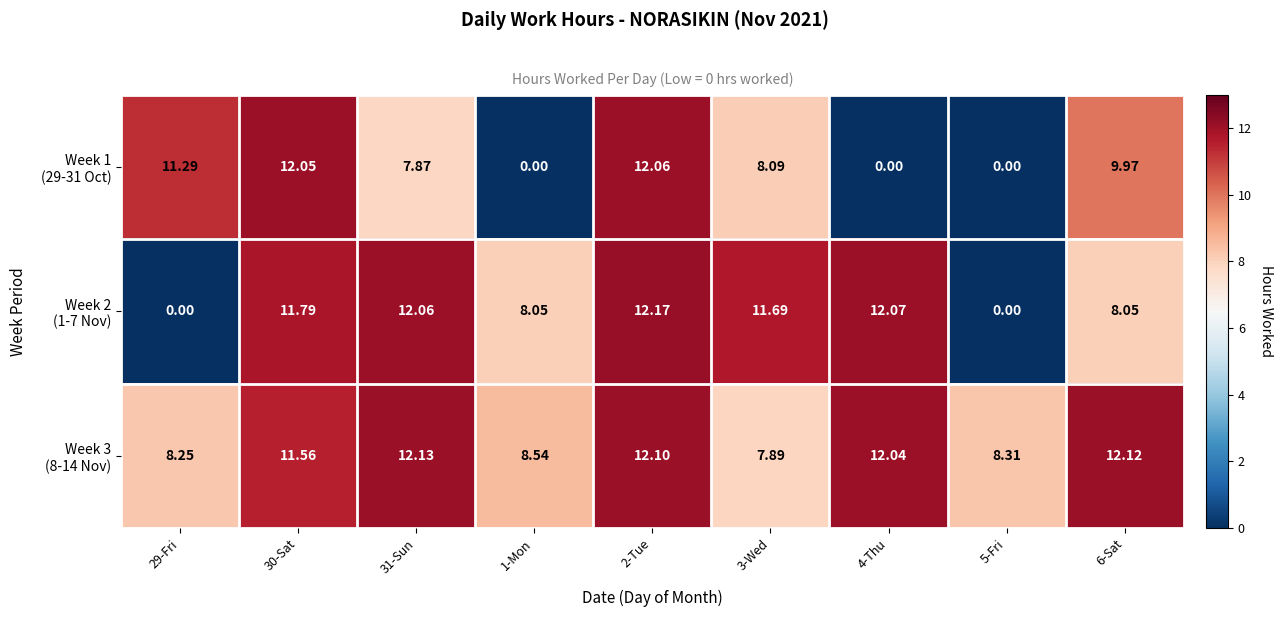

How many distinct data groups are displayed?

3